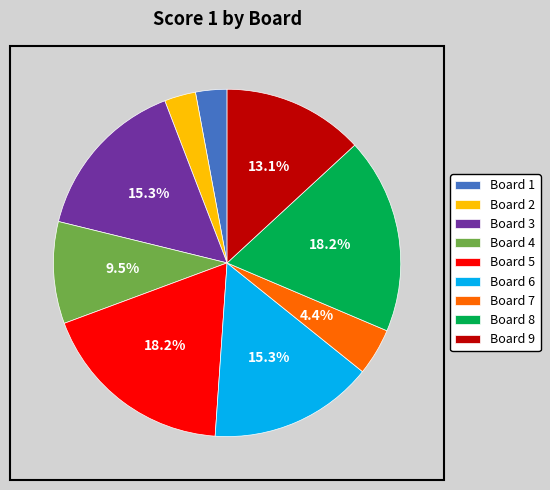

How many segments does this pie chart have?

9